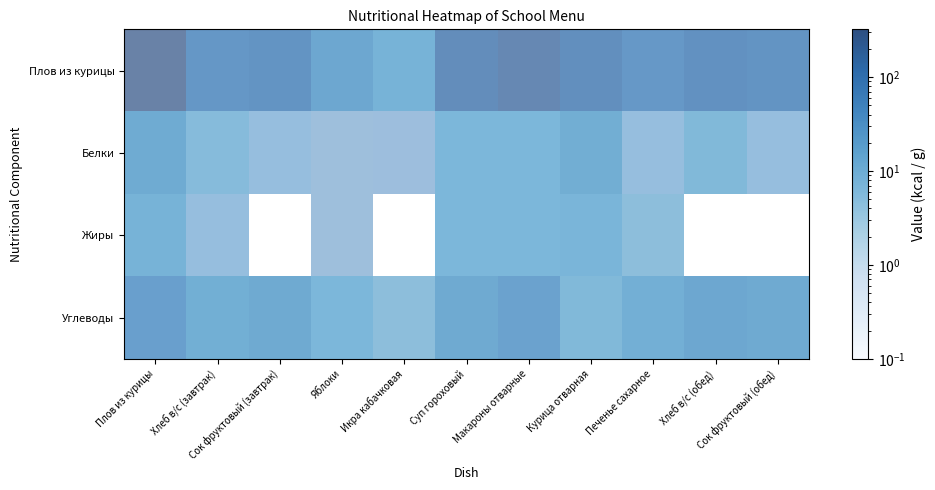

What is the total value across all series at Хлеб в/с (обед)?

145.0